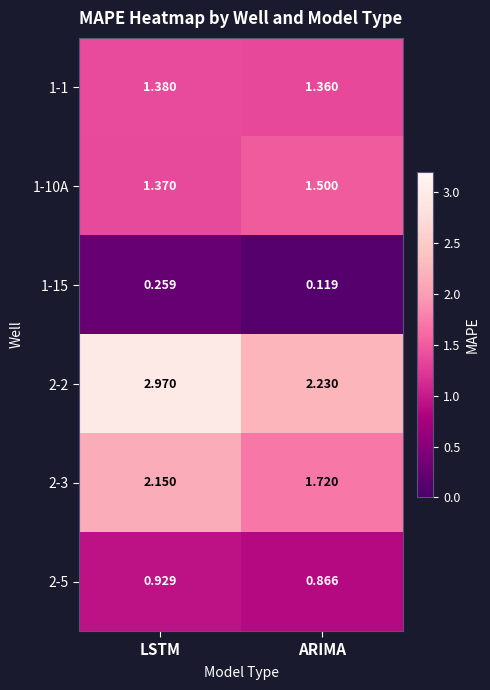

At which category does the chart reach its minimum across all series?

ARIMA